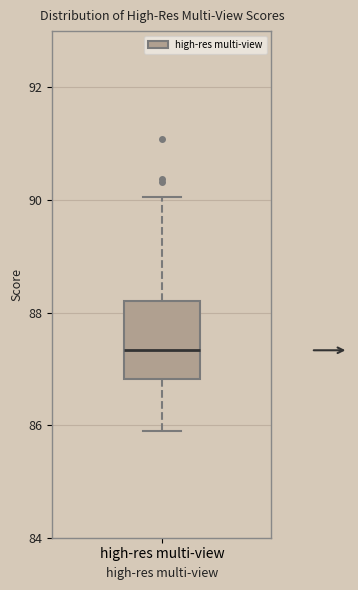

Where does the lower whisker of the box for high-res multi-view end on the y-axis? The values are not printed on the chart, so give them approximately, as read against the axis.

85.8